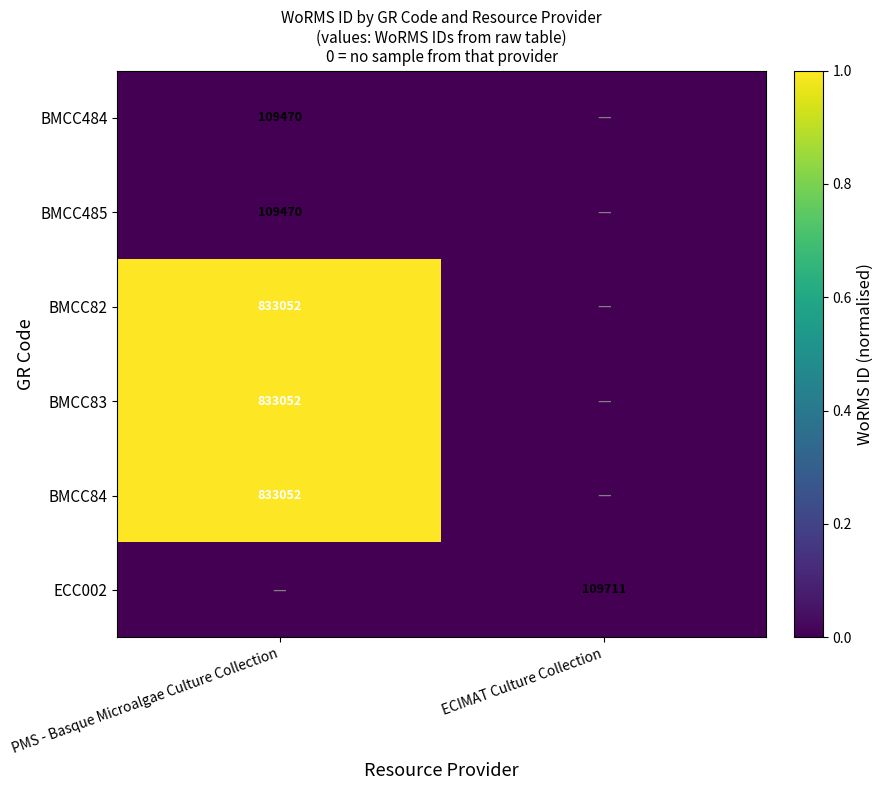

Is it true that BMCC84 equals 833052 at PMS - Basque Microalgae Culture Collection?

True